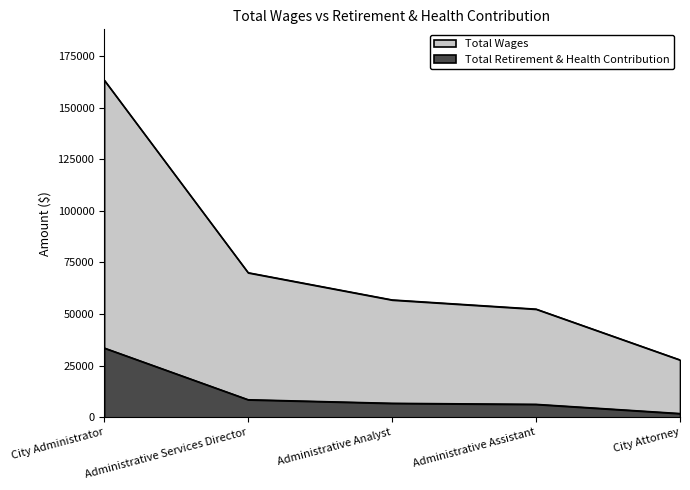

Is the value of Total Wages at Administrative Analyst greater than the value of Total Retirement & Health Contribution at Administrative Analyst?

Yes